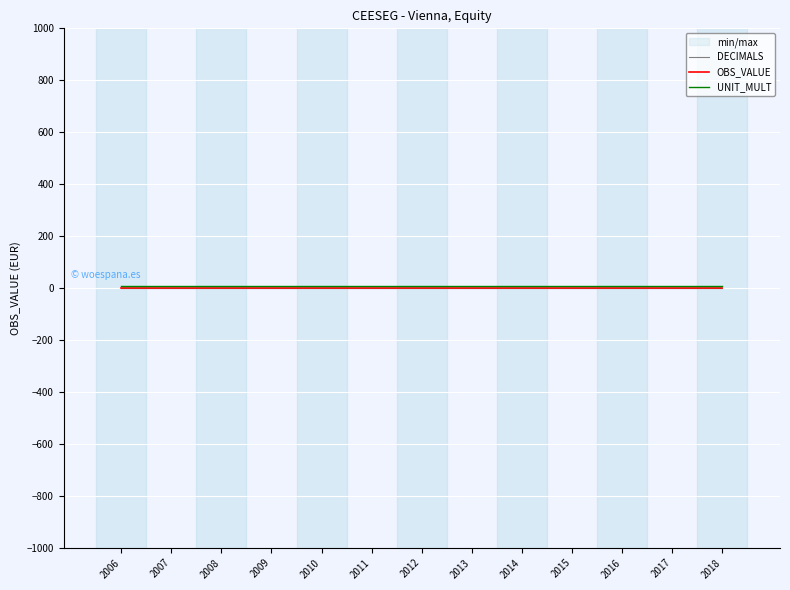

Rank the series by their maximum value, from highest to lowest.

UNIT_MULT, DECIMALS, OBS_VALUE